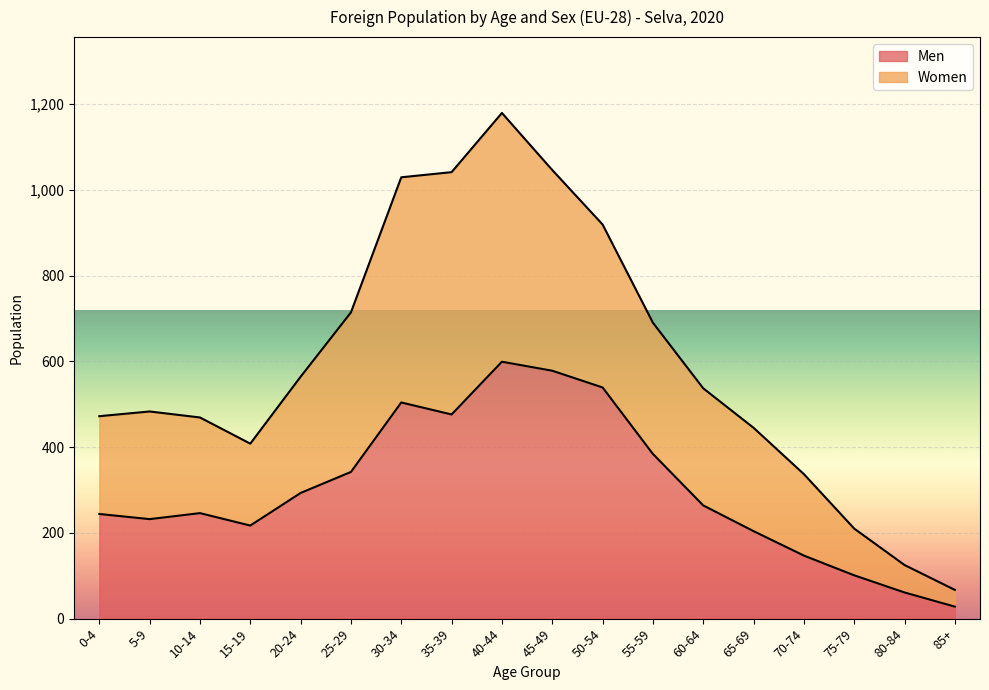

What position from the right is 15-19?

15